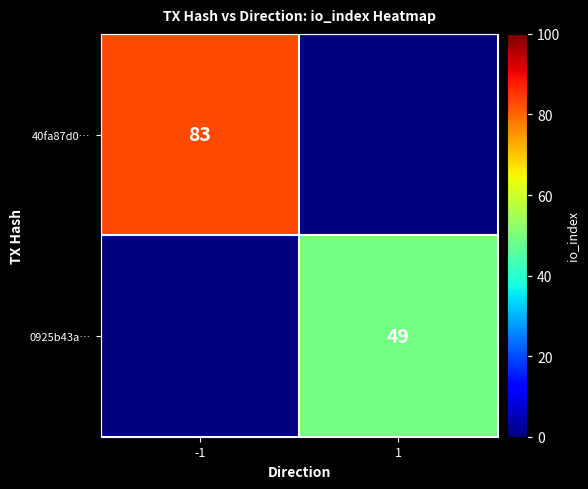

The 40fa87d0… series shows 53 at -1. True or false?

False